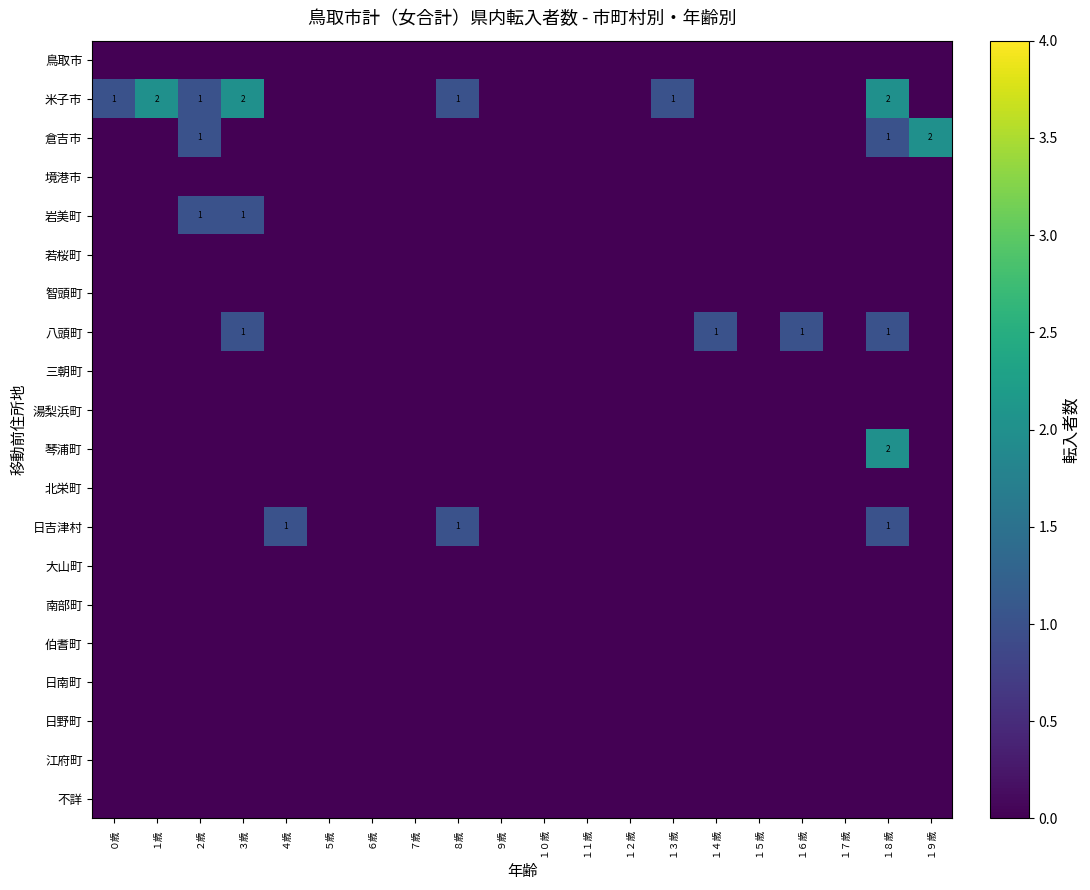

Is it true that 米子市 equals 2 at １８歳?

True